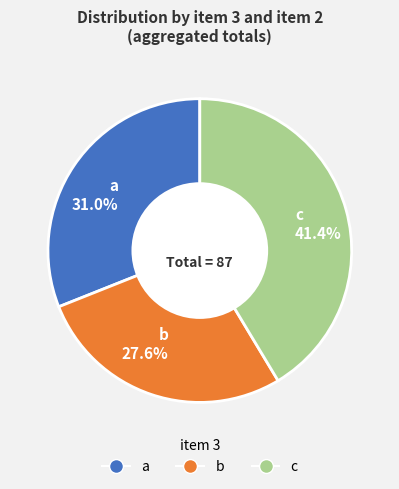

What is the ratio of the value at a 31.0% to the value at c 41.4%?

0.7